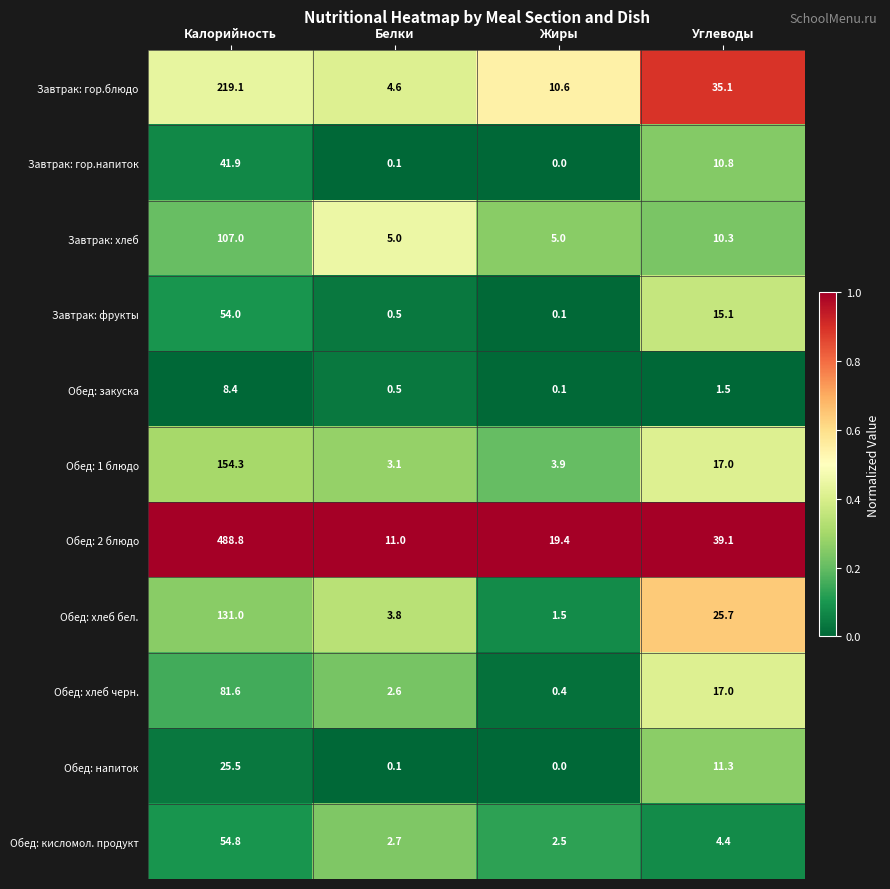

Which series has the largest range (max minus min)?

Обед: 2 блюдо